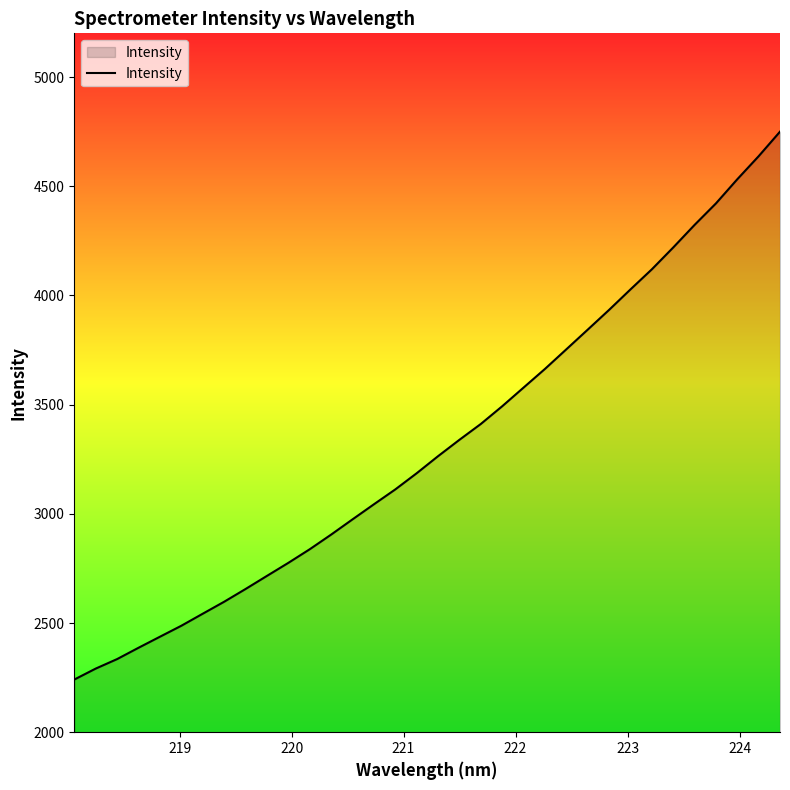

What is the greatest value displayed?

4749.8